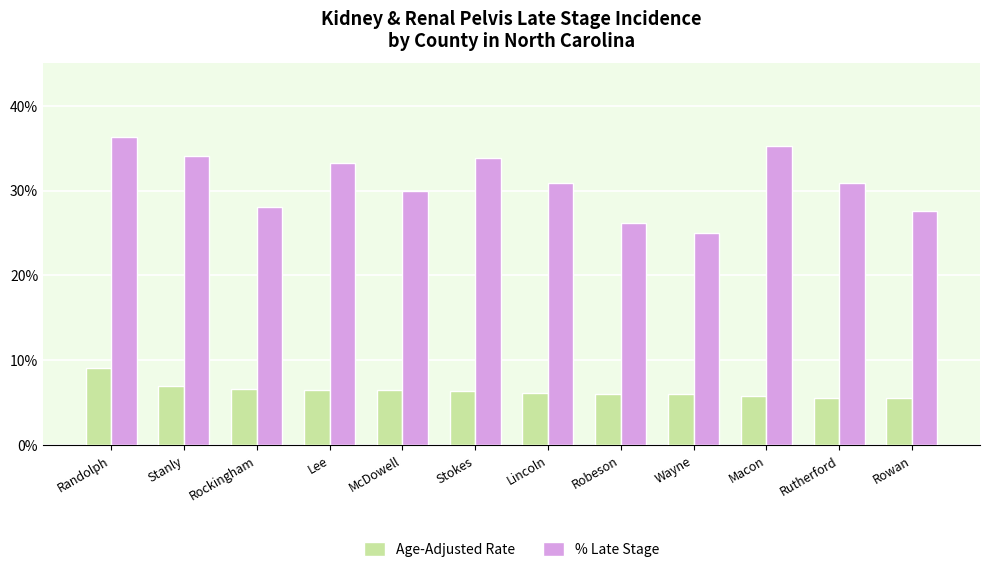

What is the approximate value of % Late Stage at Robeson?

26.2